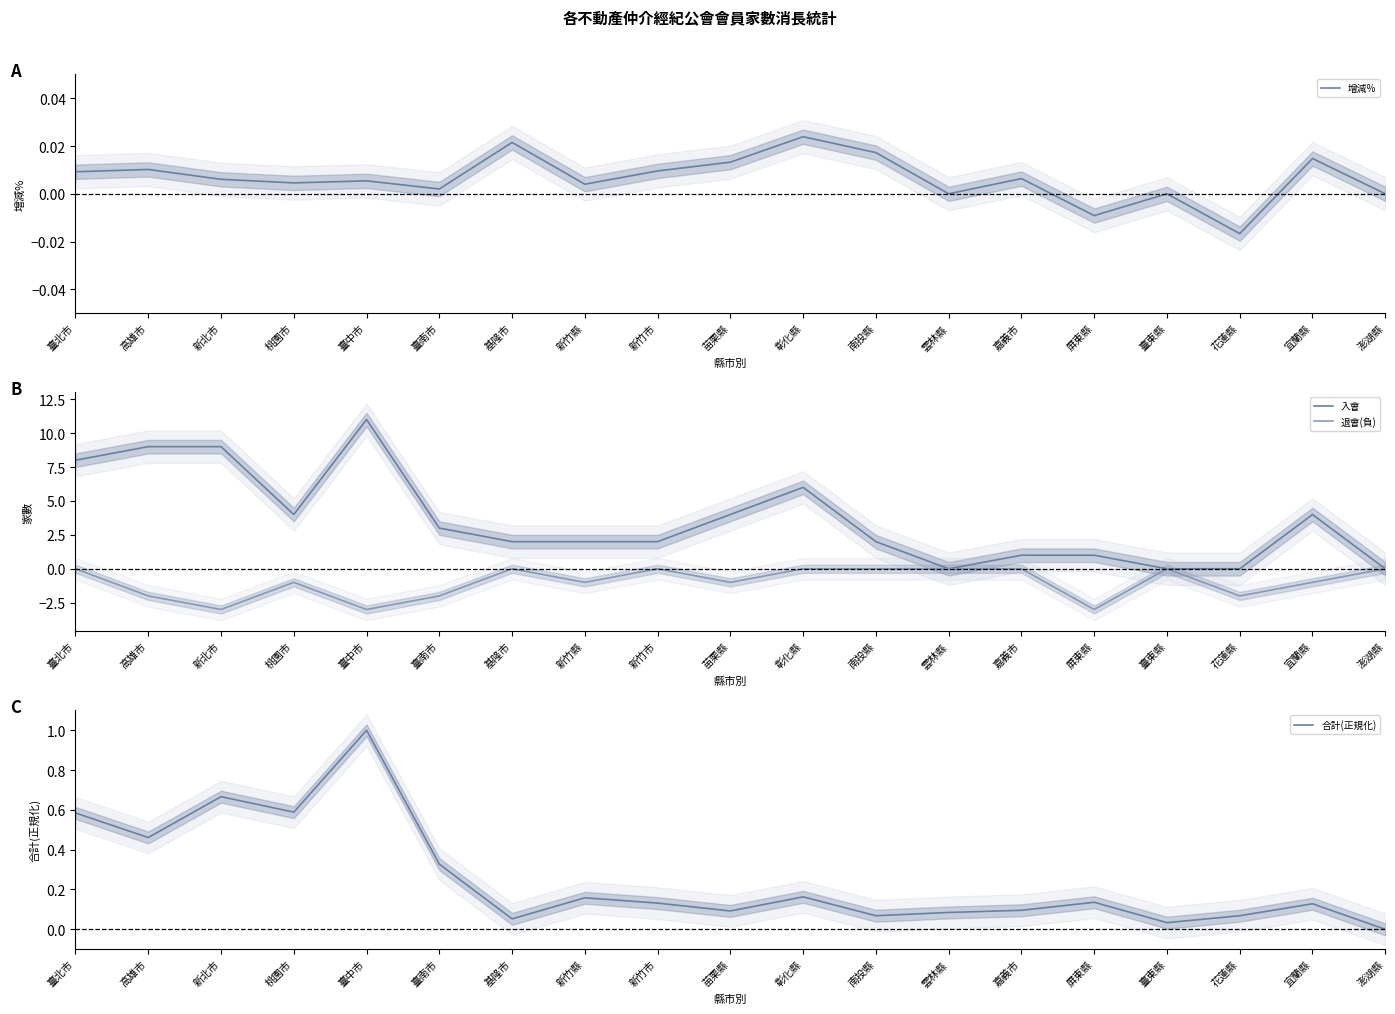

The value of 入會 at 屏東縣 is 1.0. True or false?

True